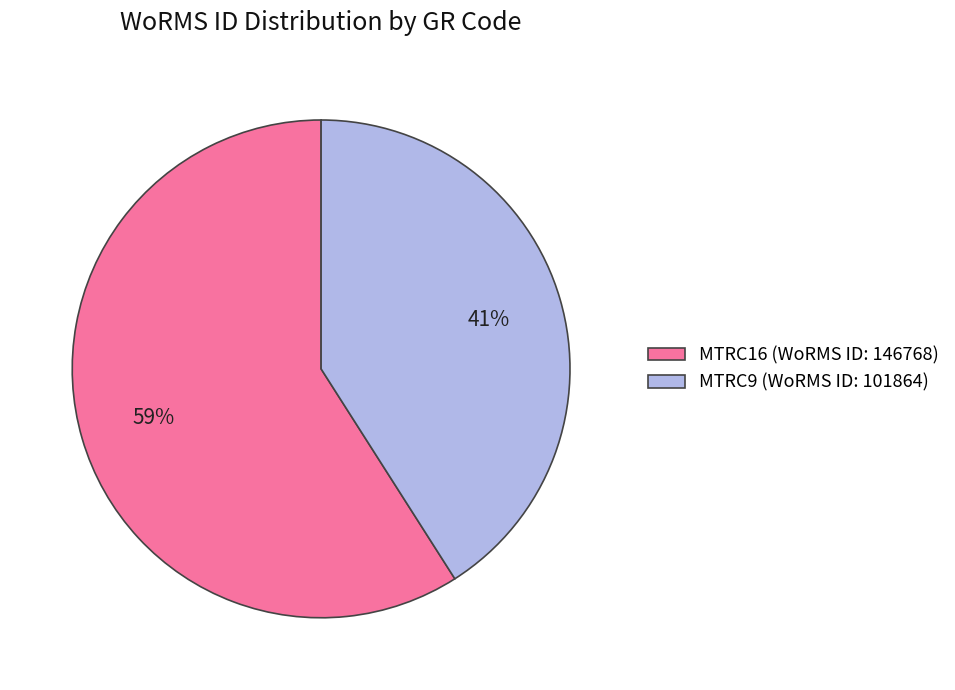

To the nearest percent, what portion does MTRC16 represent?

59%